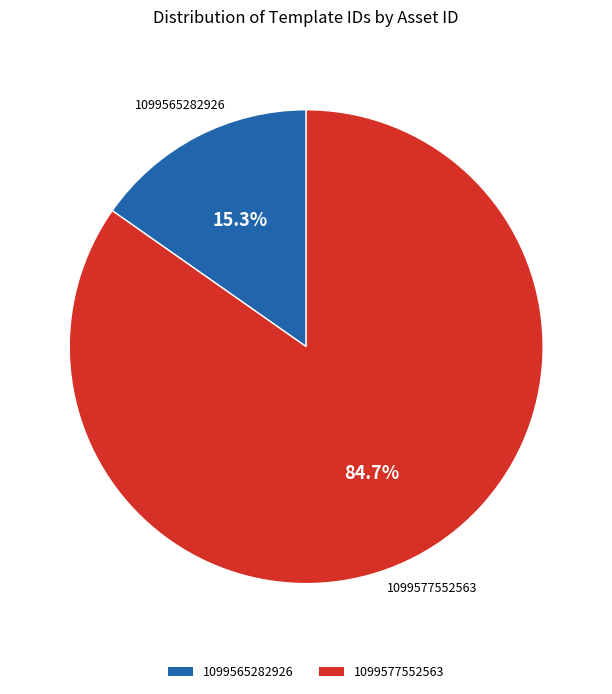

Which has a higher value, 1099577552563 or 1099565282926?

1099577552563